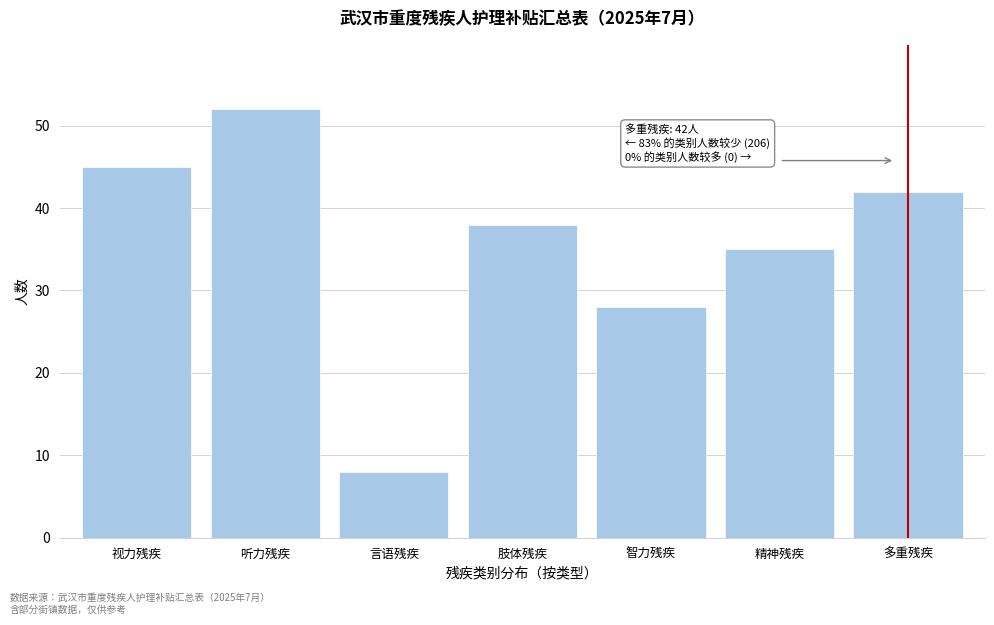

Reading right to left, list all the values displayed in this chart.

多重残疾=42	精神残疾=35	智力残疾=28	肢体残疾=38	言语残疾=8	听力残疾=52	视力残疾=45